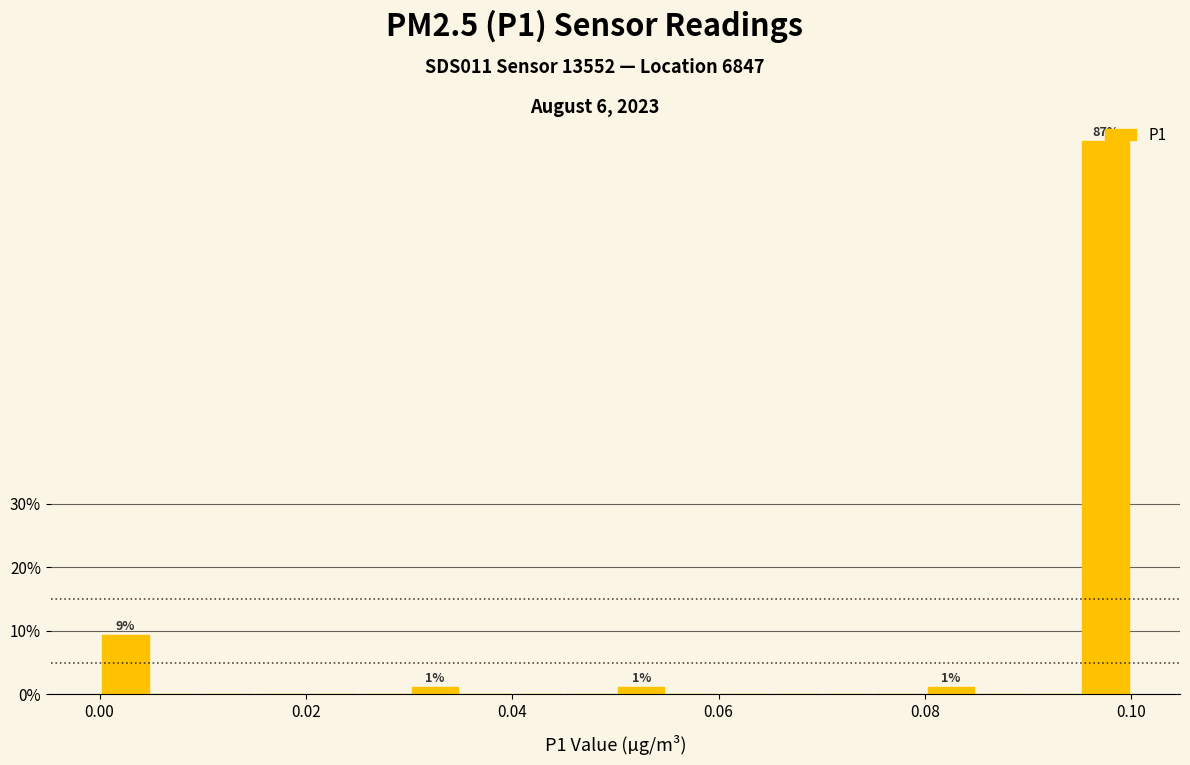

Read against the x-axis, roughly where is the centre of the tallest bar?

0.098